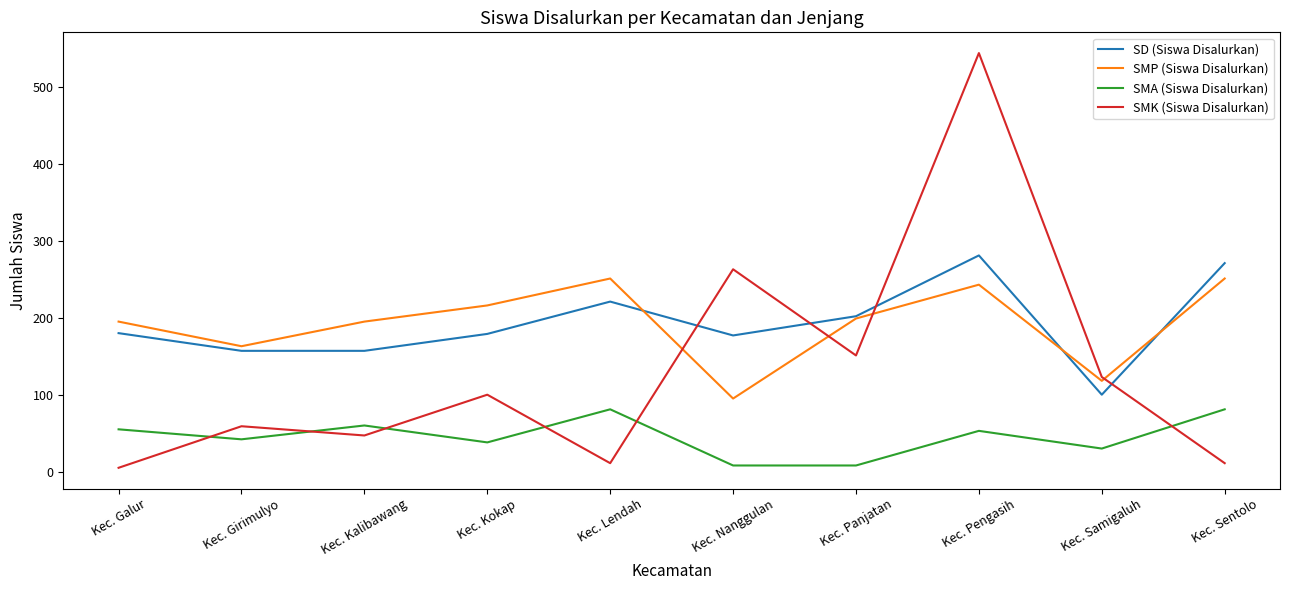

Rank the series by their maximum value, from lowest to highest.

SMA (Siswa Disalurkan), SMP (Siswa Disalurkan), SD (Siswa Disalurkan), SMK (Siswa Disalurkan)